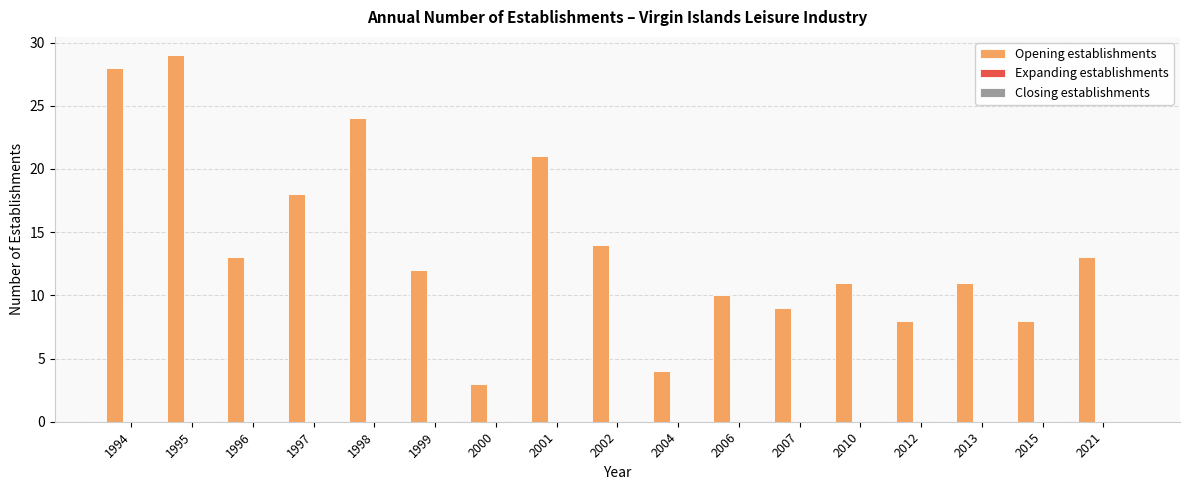

What is the greatest value displayed?

29